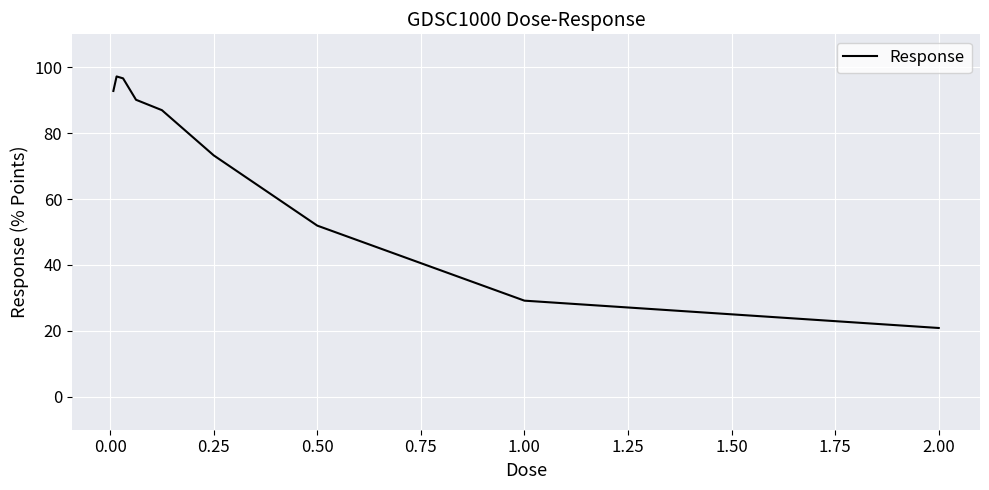

What is the minimum value shown in the chart?

20.9